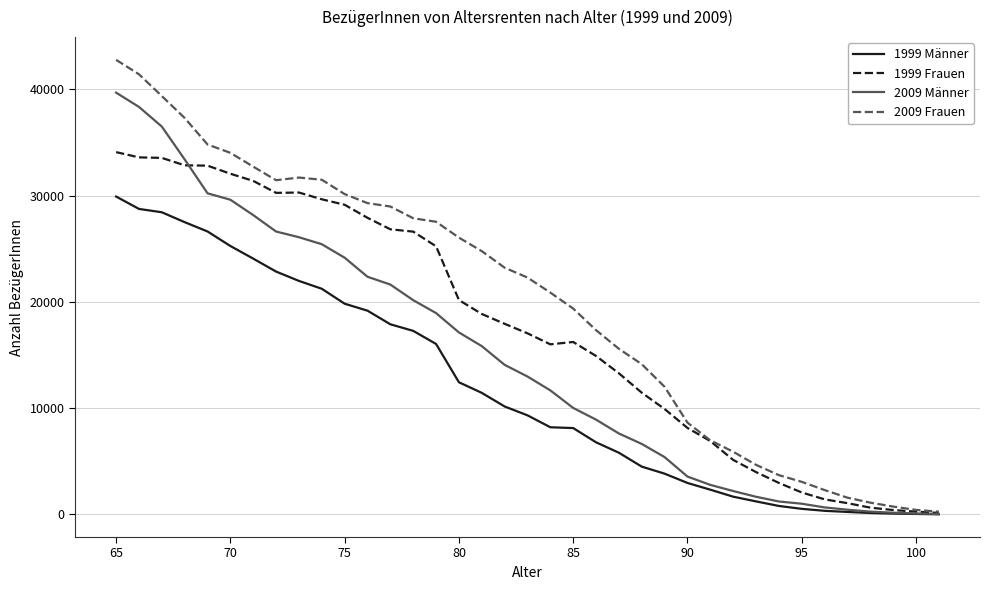

What is the maximum value shown in the chart?

42770